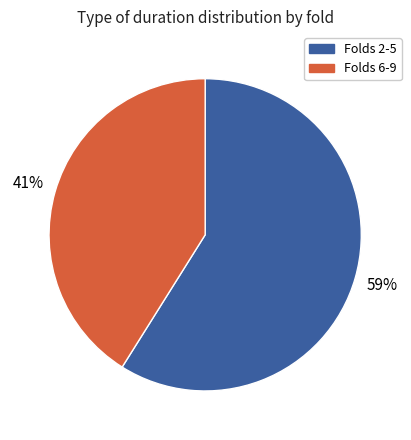

To the nearest percent, what is the difference between the largest and smallest slice percentages?

18%